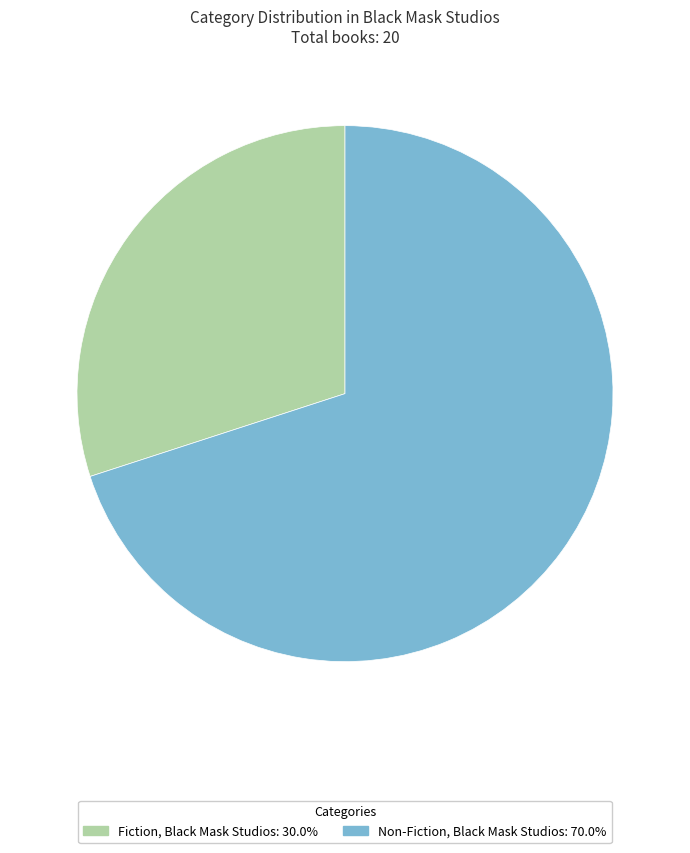

Which slice is the smallest?

Fiction, Black Mask Studios